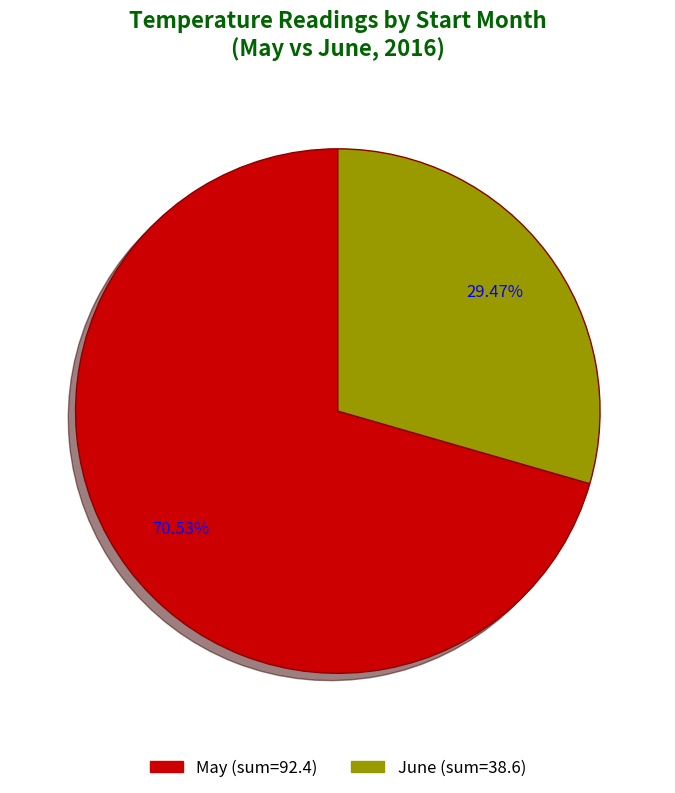

Does any single category account for the majority?

Yes